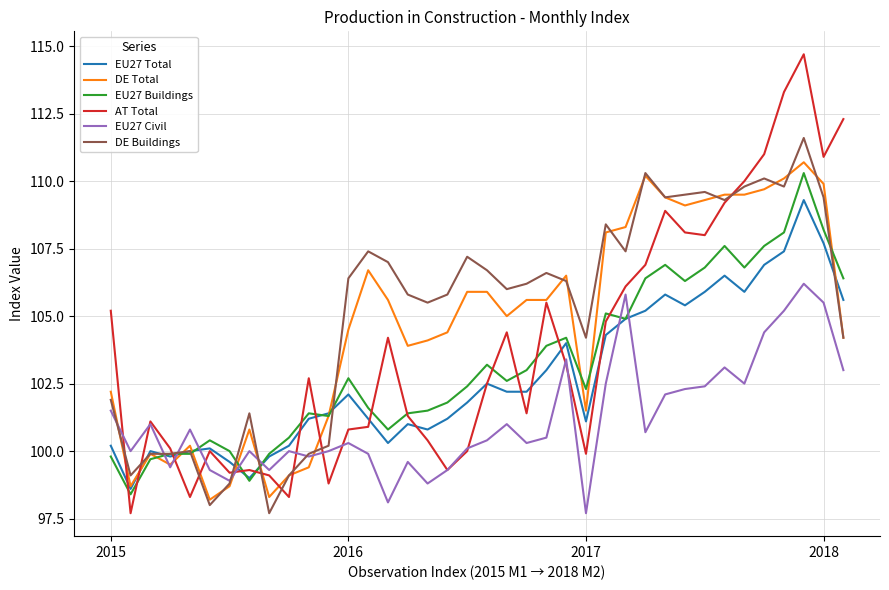

Which series has the largest range (max minus min)?

AT Total